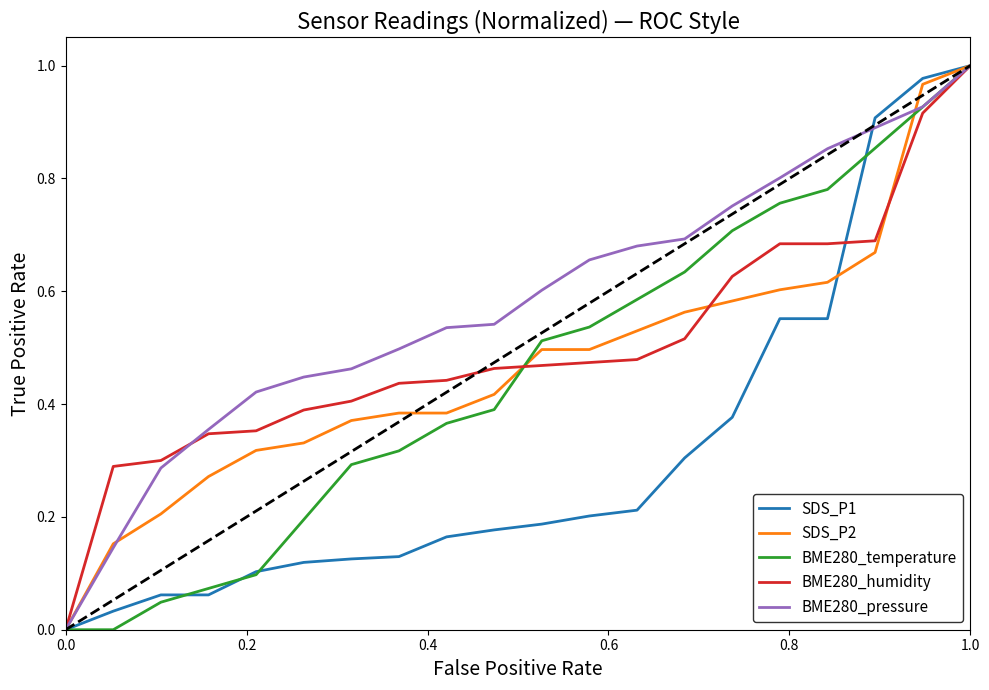

Which series has the largest total across all categories?

BME280_pressure